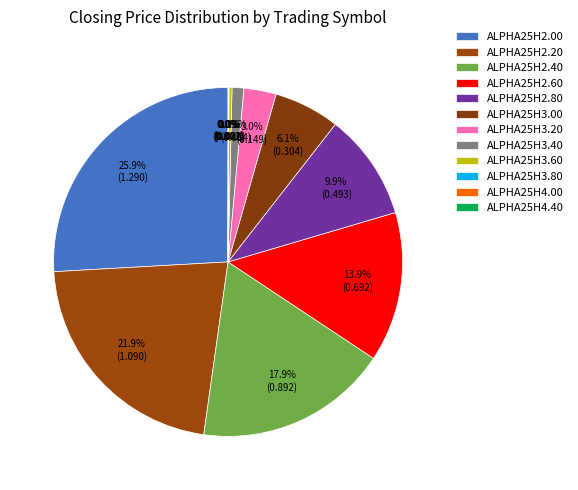

How much of the chart is everything except ALPHA25H3.40?

98.9%